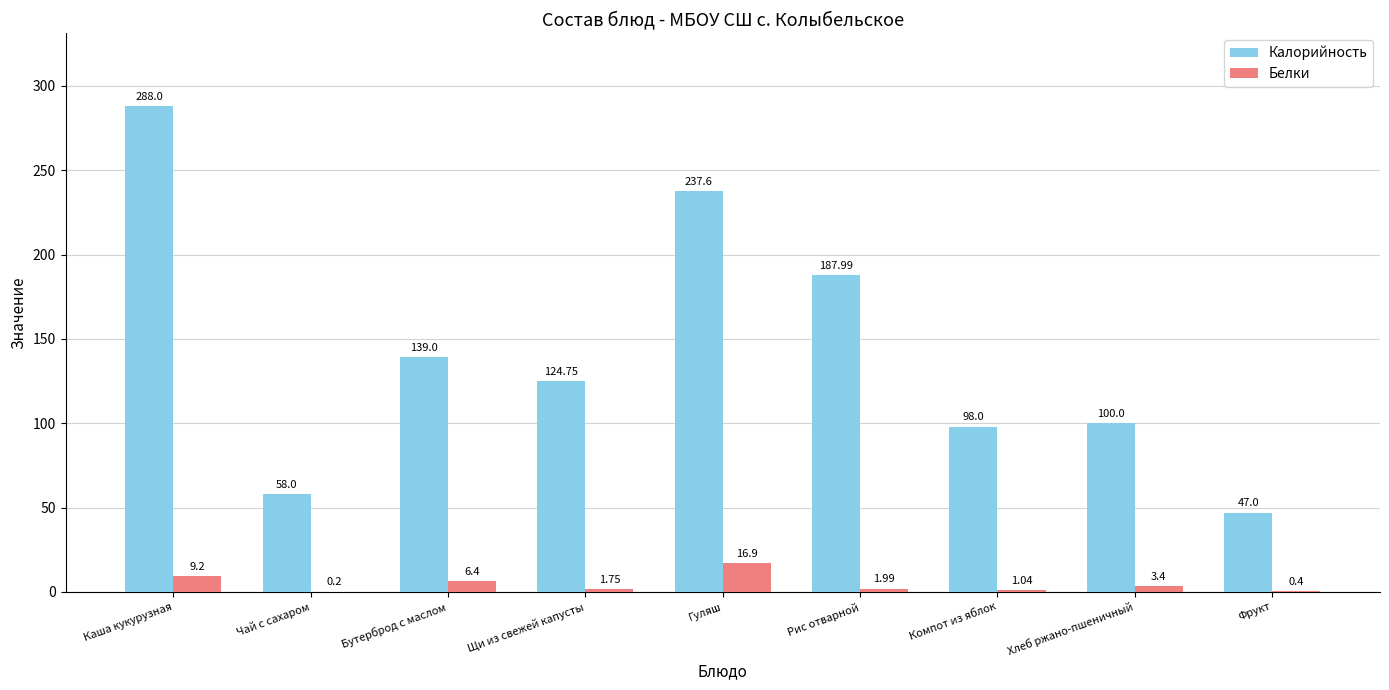

What is the maximum value shown in the chart?

288.0